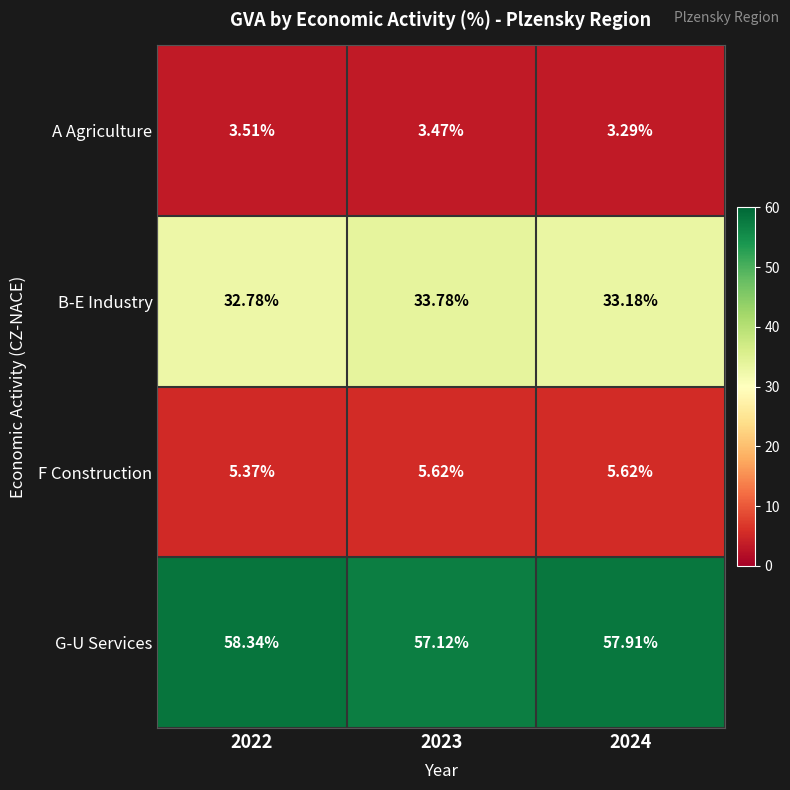

Which series has the largest total across all categories?

G-U Services